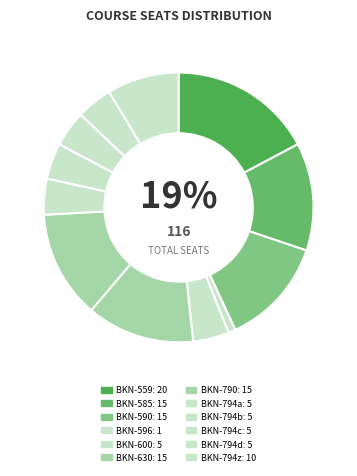

What is the ratio of the value at BKN-794z to the value at BKN-630?

0.7